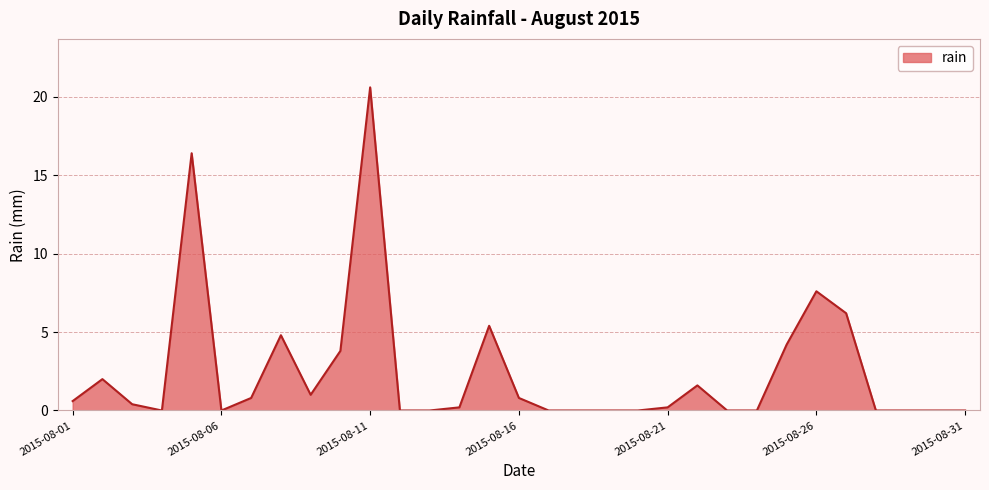

What is the greatest value displayed?

20.6